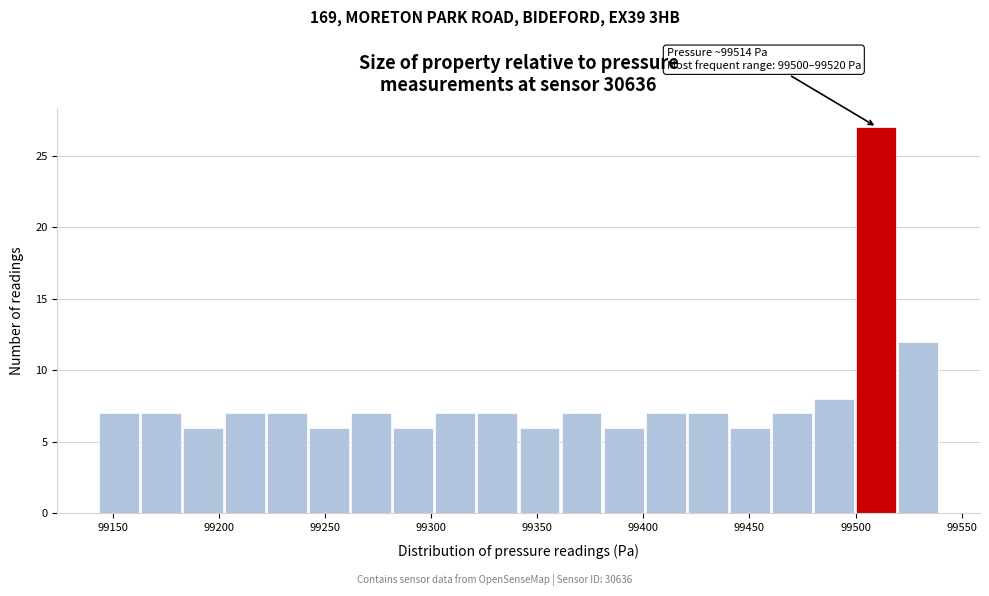

Read against the x-axis, roughly where is the centre of the tallest bar?

99510